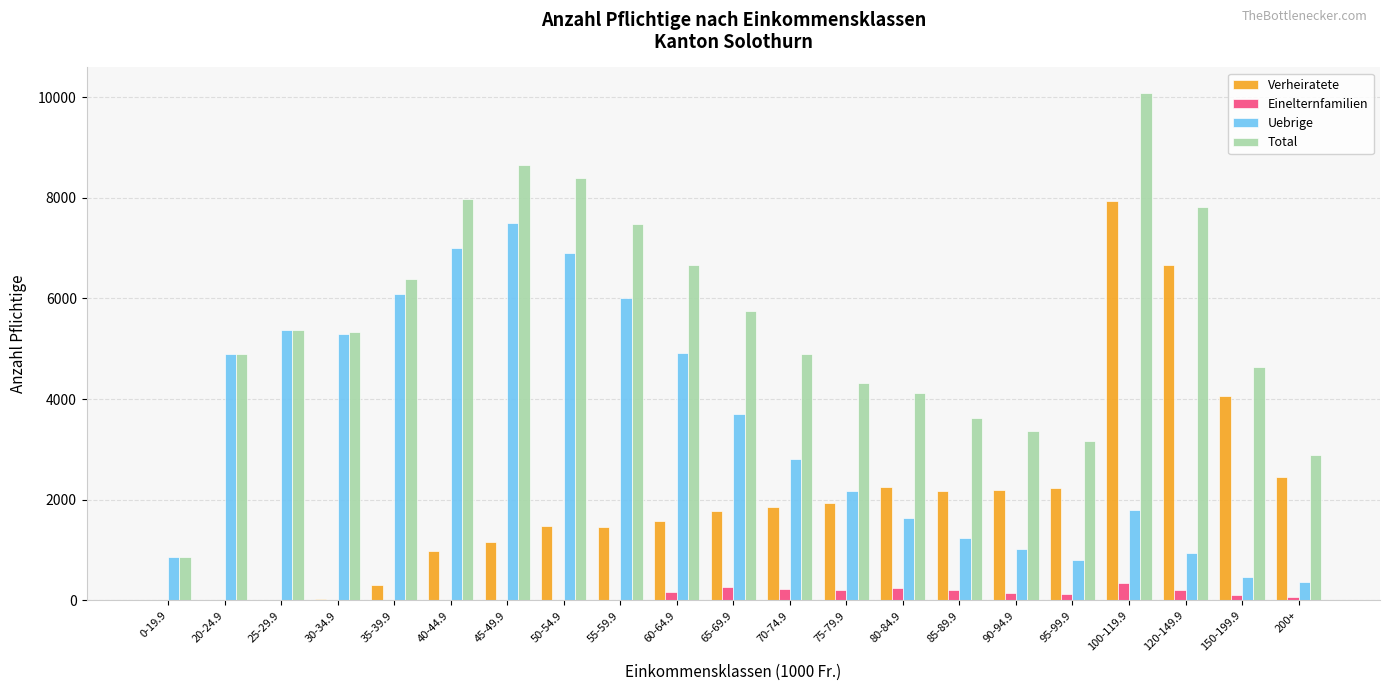

Which series changed the most between 35-39.9 and 95-99.9?

Uebrige